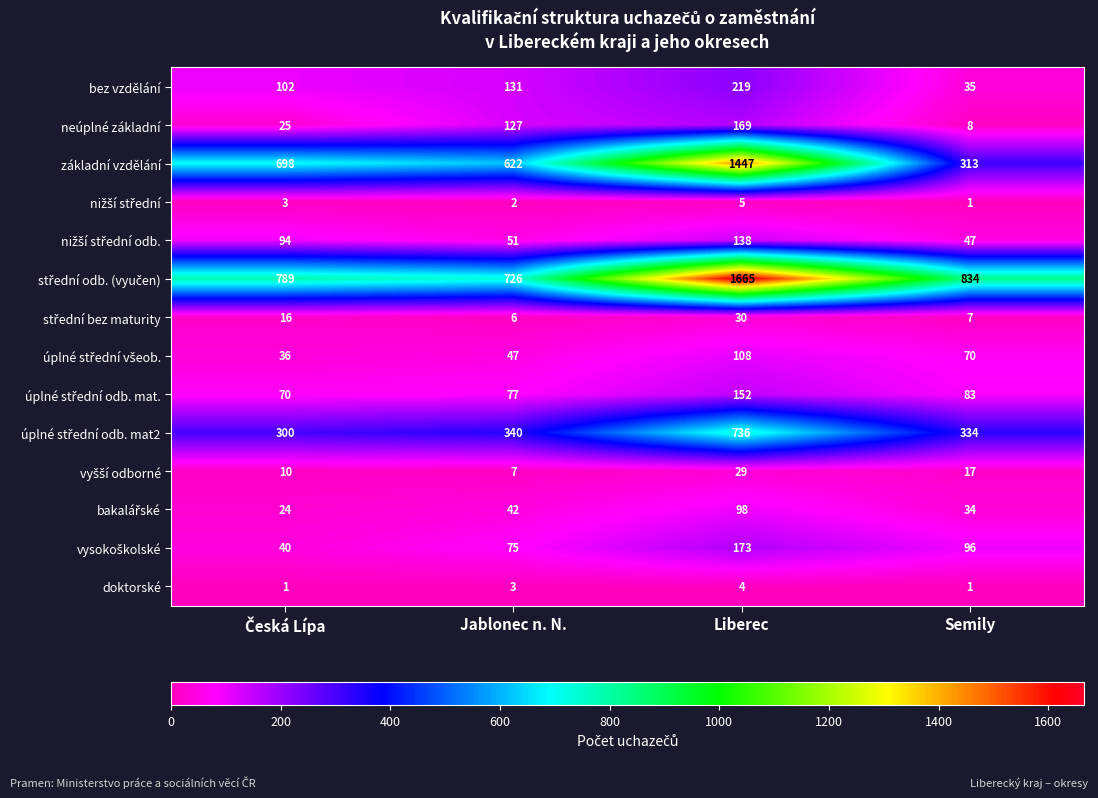

Which series has the largest range (max minus min)?

základní vzdělání